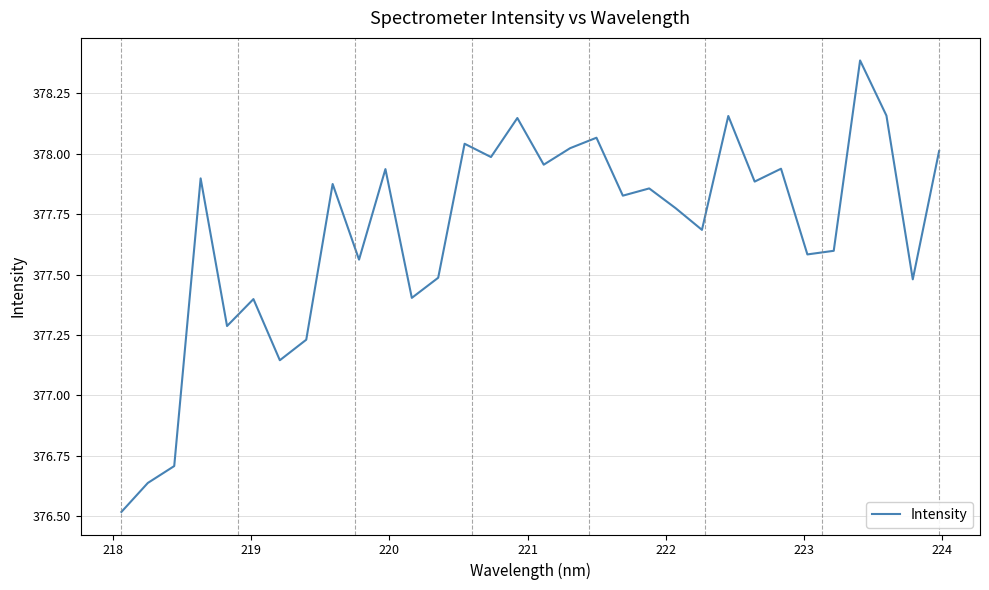

What is the difference between the maximum and minimum values?

1.9